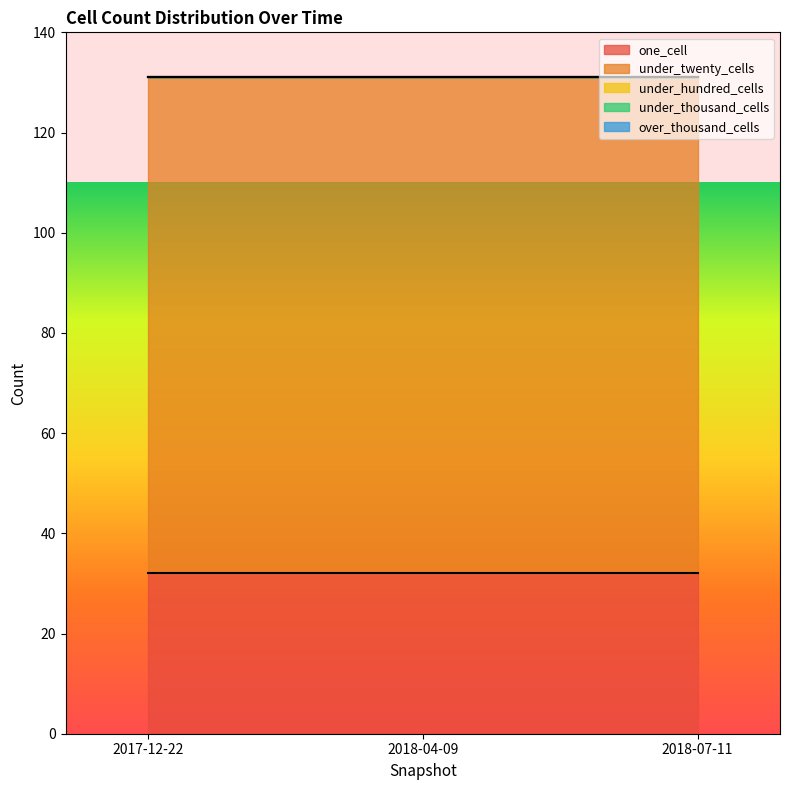

The over_thousand_cells series shows 0 at 2017-12-22. True or false?

True